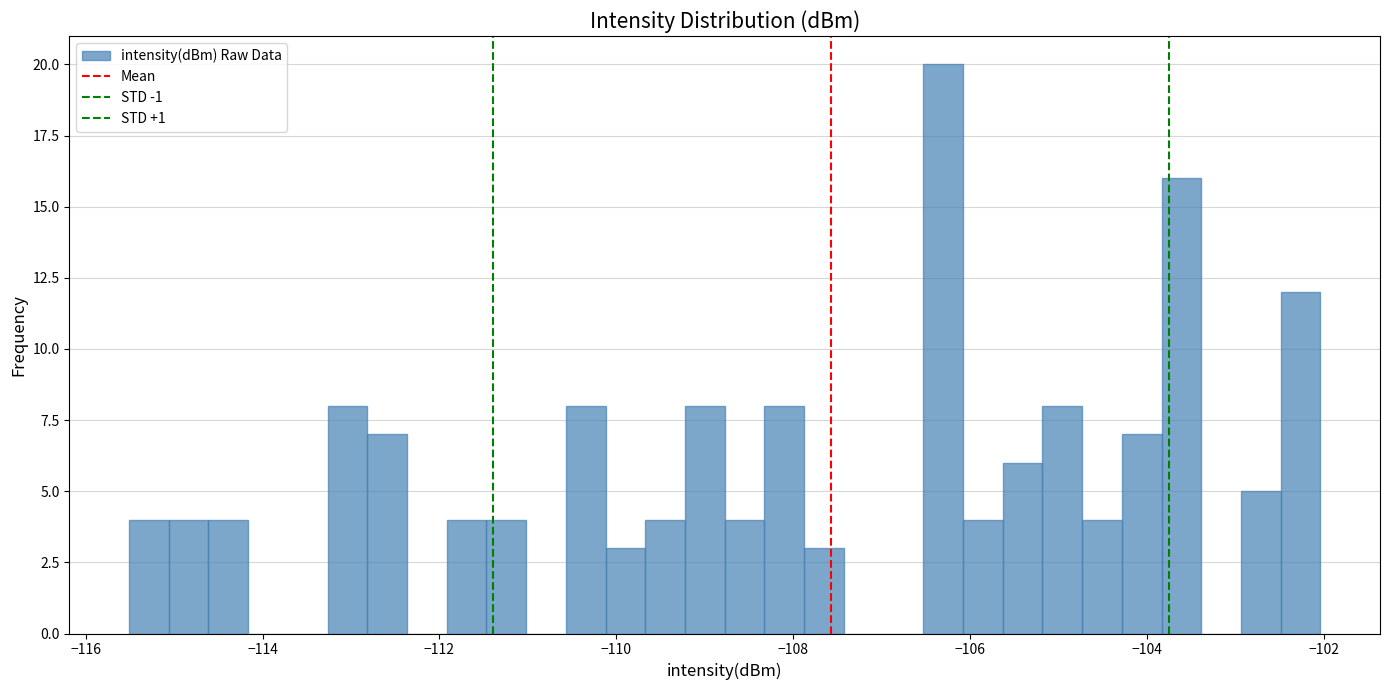

Around what value on the x-axis is the tallest bar? Give the approximate position of its centre, as read against the axis.

-106.4